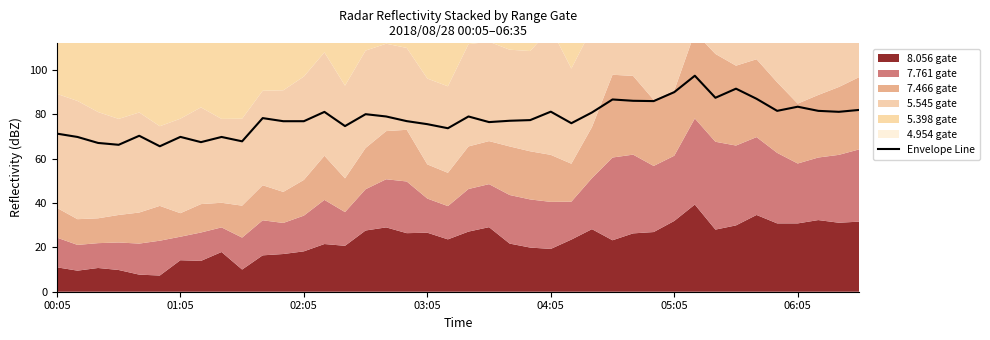

Is it true that Envelope Line equals 45.0 at 03:05?

False